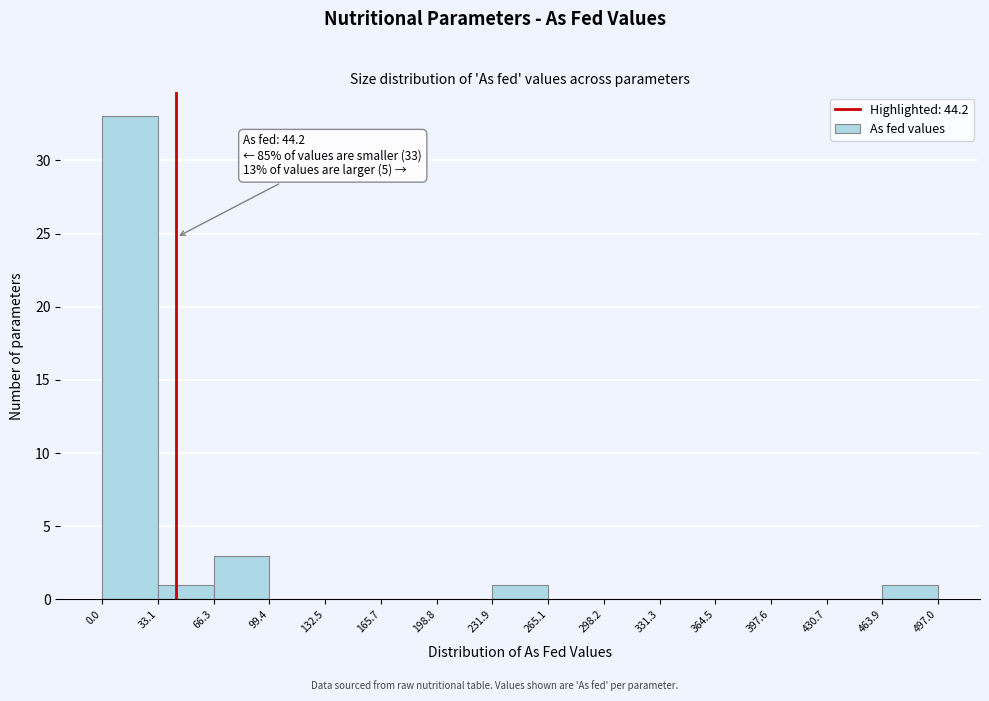

Over which range of the x-axis is the bar tallest?

0.0 to 33.1